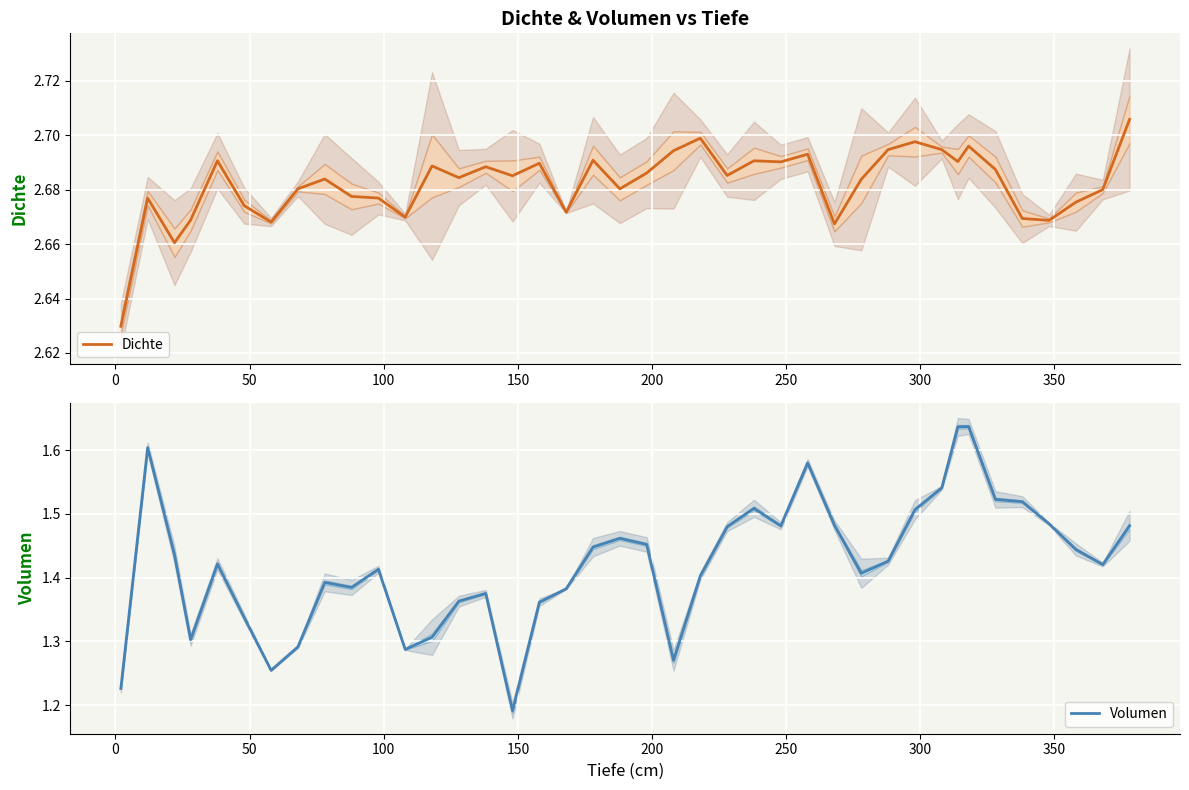

True or false: Volumen has more than 2 points higher than both neighbors.

True